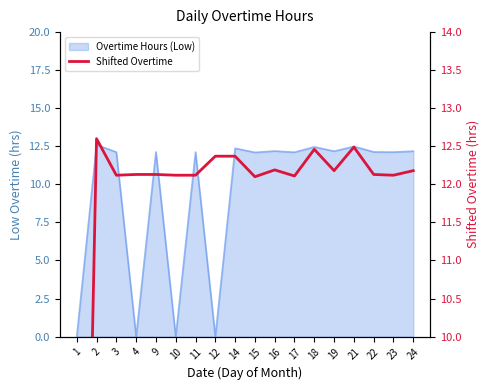

The value at 1 is 0.0. True or false?

True